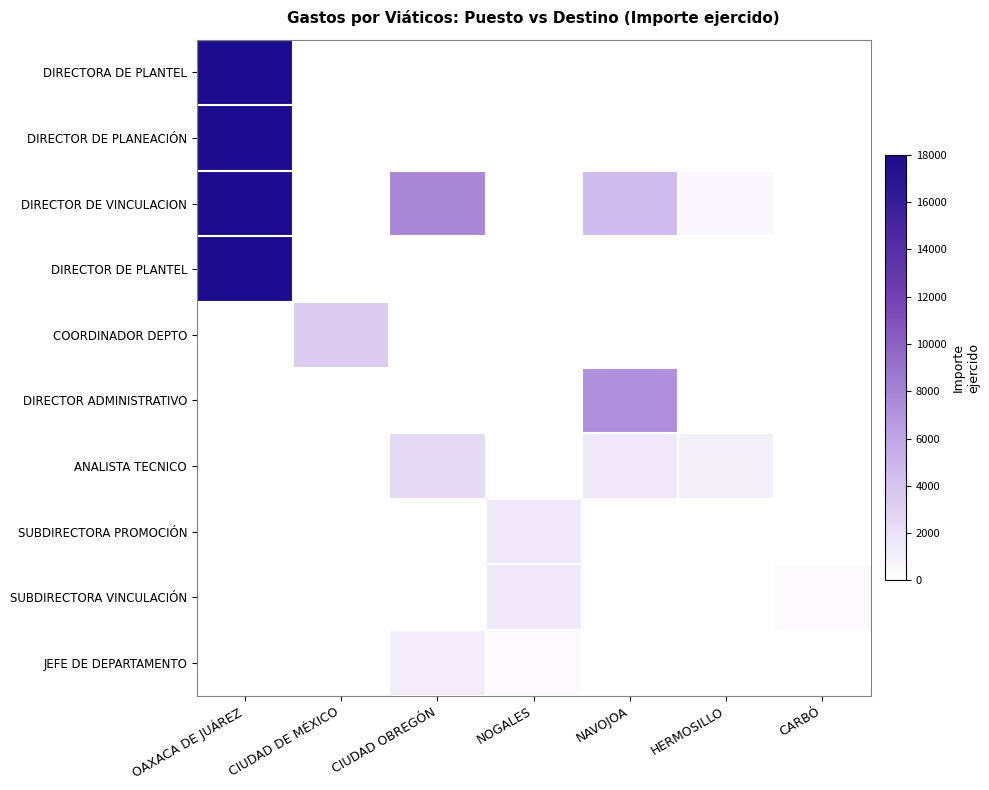

Between OAXACA DE JUÁREZ and CIUDAD OBREGÓN, which series saw the biggest shift?

DIRECTORA DE PLANTEL